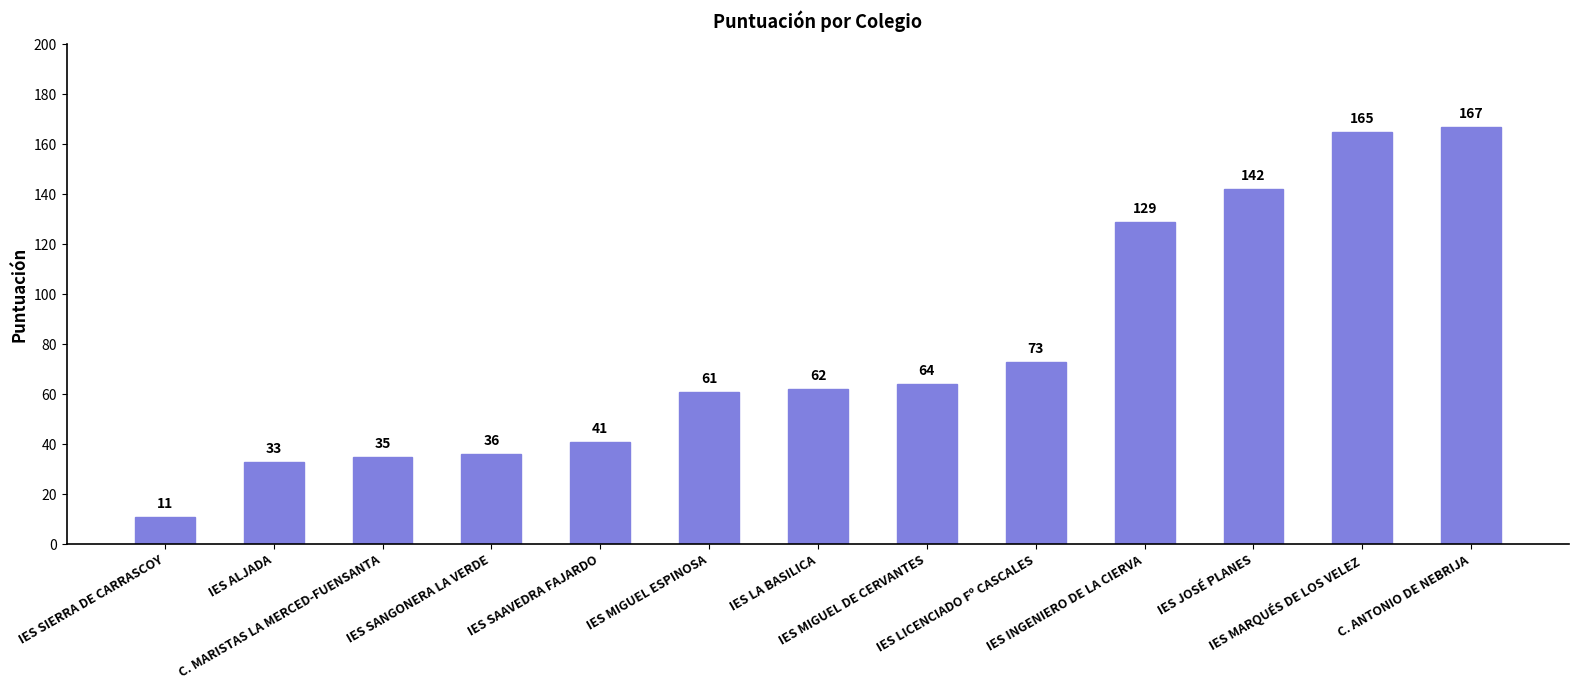

Which has a higher value, IES SAAVEDRA FAJARDO or IES ALJADA?

IES SAAVEDRA FAJARDO